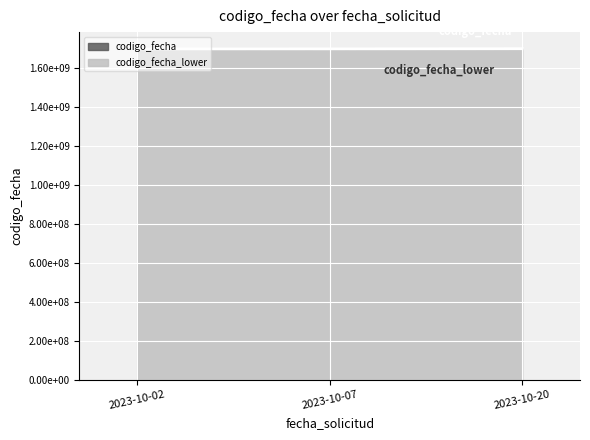

Approximately how many times larger is the value at 2023-10-20 compared to 2023-10-02?

1.0